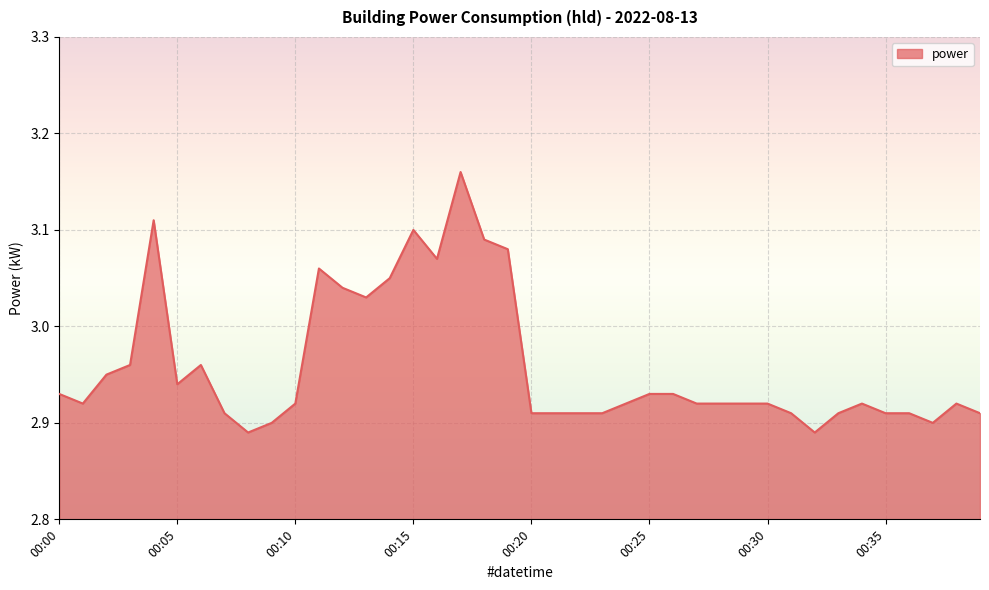

What is the difference between the maximum and minimum values?

0.3